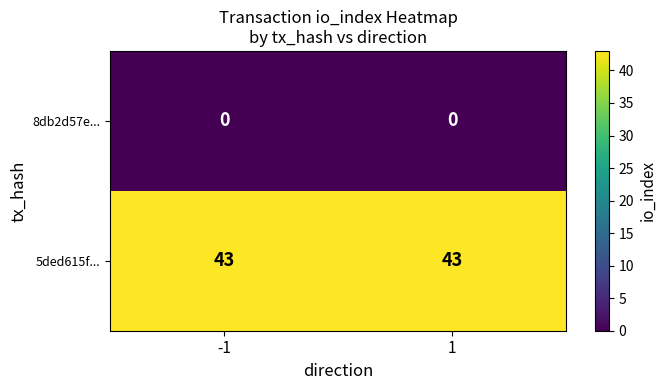

What is the highest value of the 5ded615f... series?

43